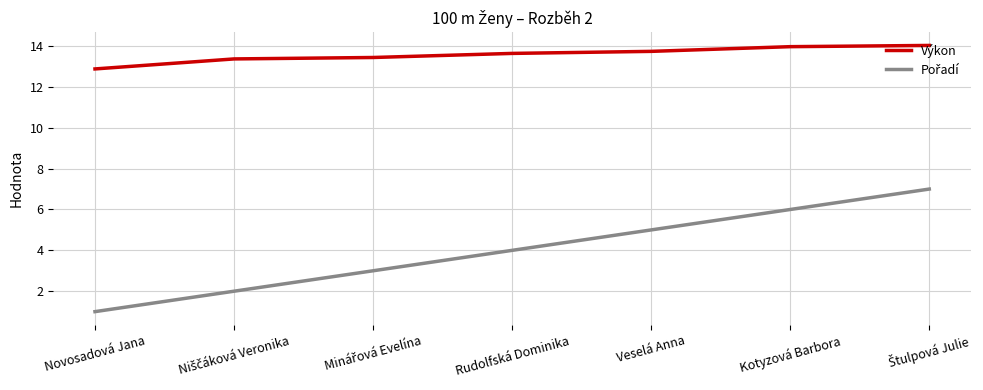

What is the greatest value displayed?

14.0